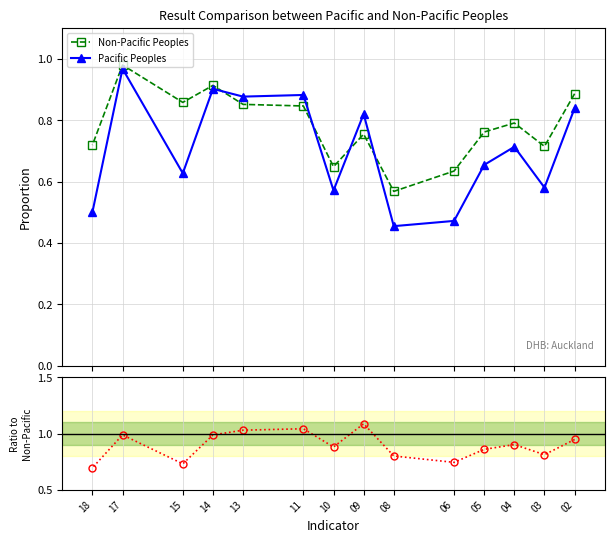

True or false: Ratio Pacific/Non-Pacific has more than 0 interior local peaks.

True